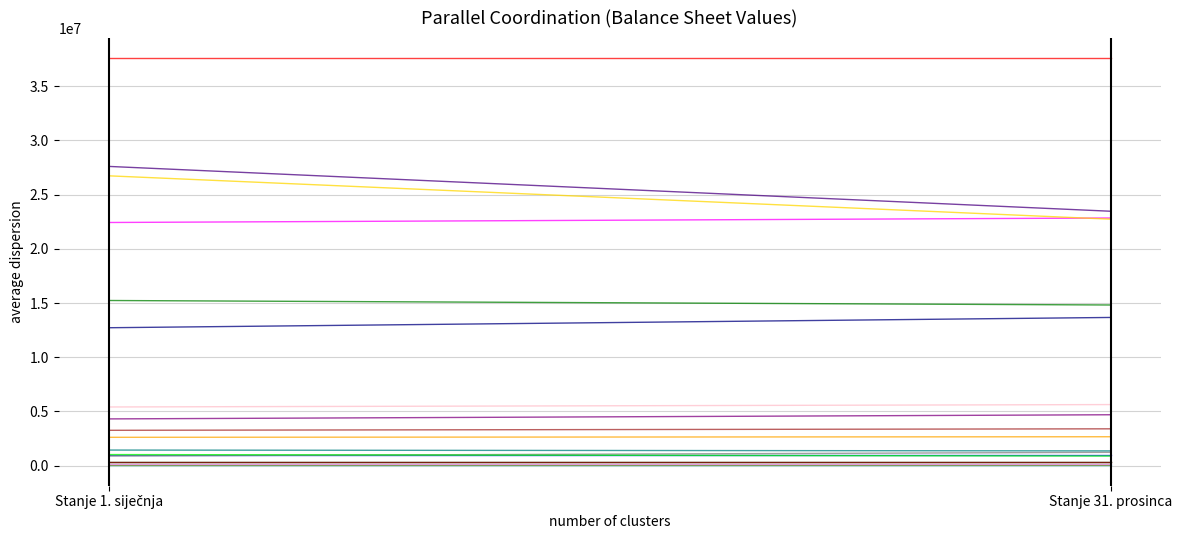

Which category has the lowest value across all series?

Stanje 1. siječnja